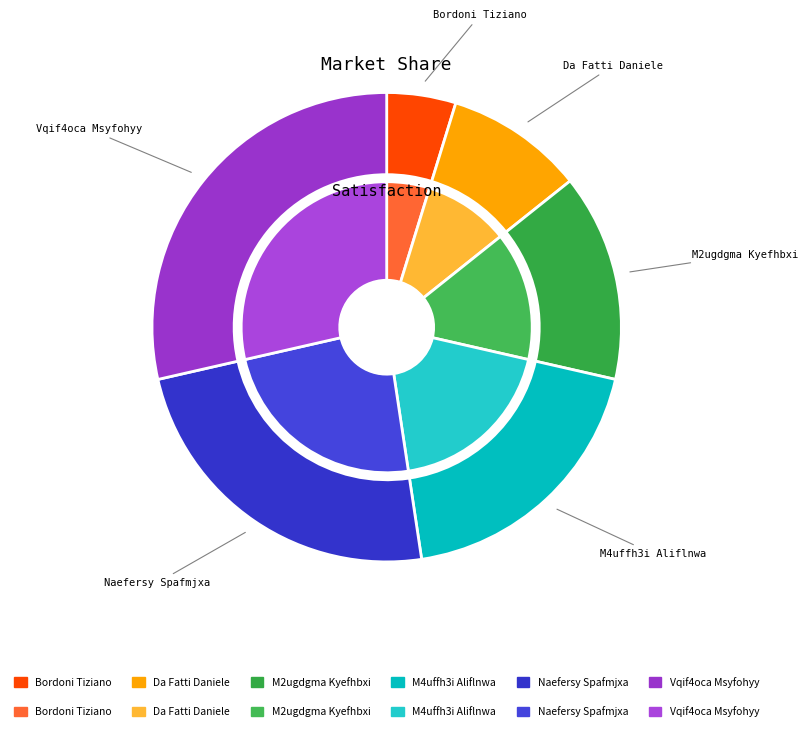

Is it true that M2ugdgma Kyefhbxi is 14% of the pie?

True